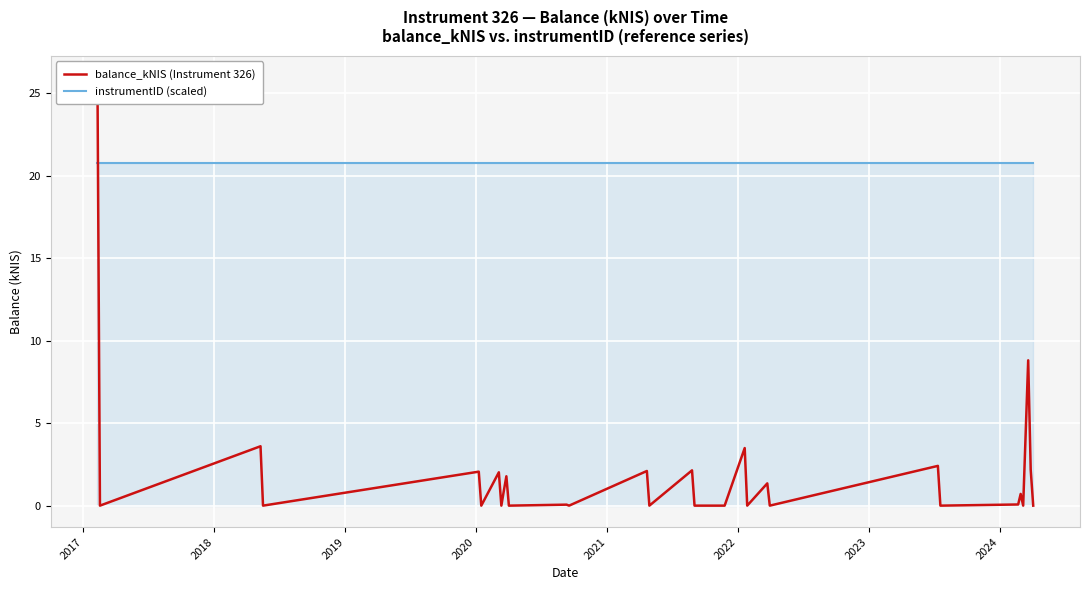

Which series has the largest total across all categories?

instrumentID (scaled)